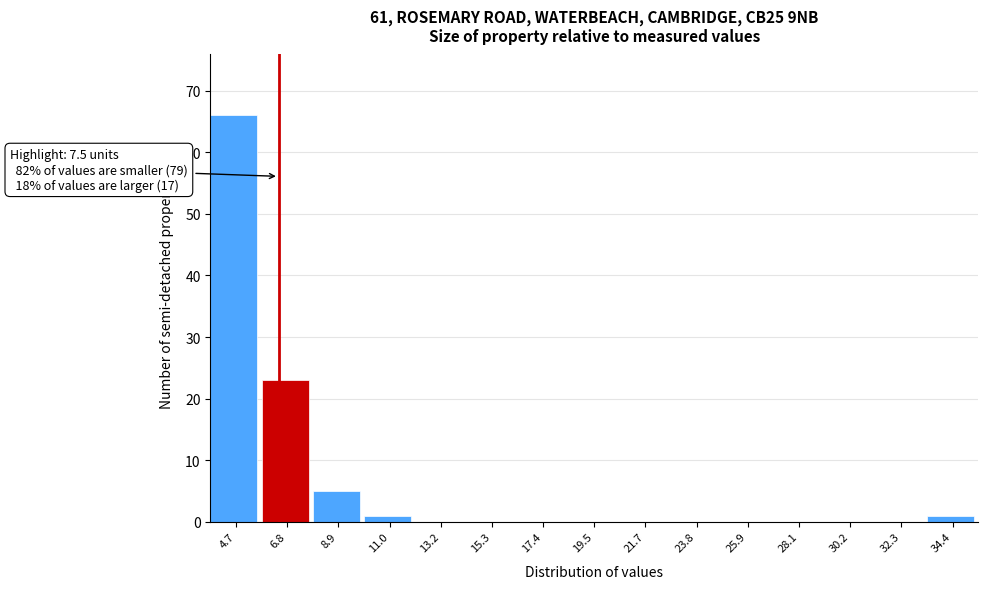

Reading right to left, list all the values displayed in this chart.

34.4=1	32.3=0	30.2=0	28.1=0	25.9=0	23.8=0	21.7=0	19.5=0	17.4=0	15.3=0	13.2=0	11.0=1	8.9=5	6.8=23	4.7=66